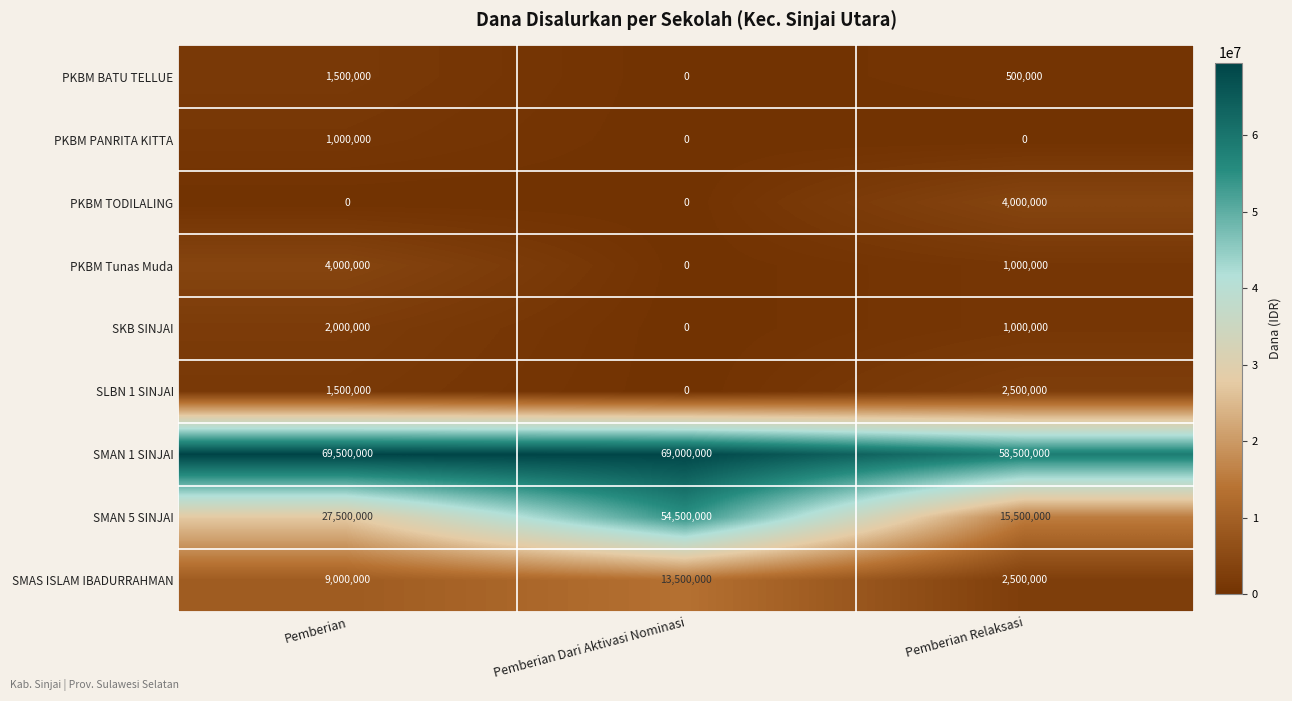

Is it true that SKB SINJAI equals 3538819 at Pemberian?

False